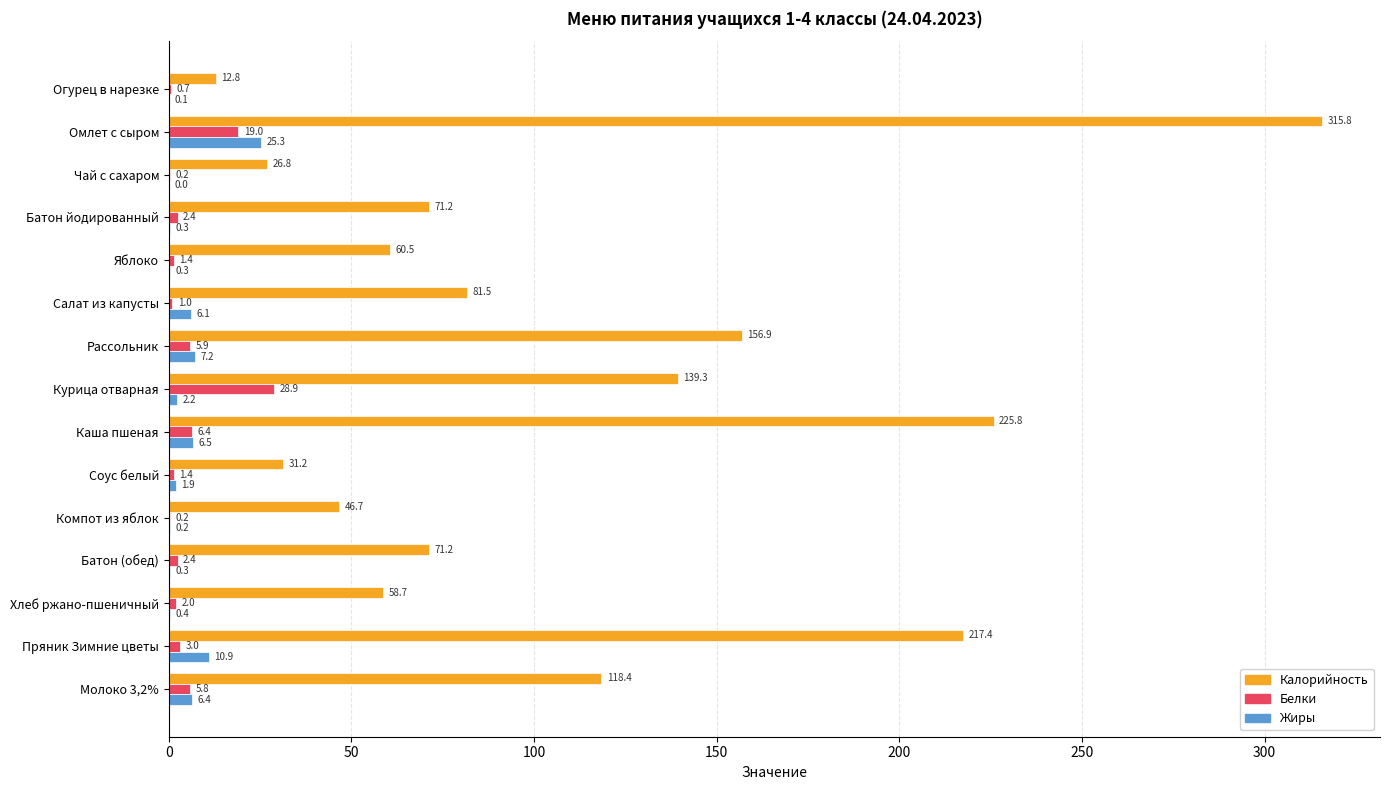

What is the sum of the Жиры values at Батон (обед) and Компот из яблок?

0.5